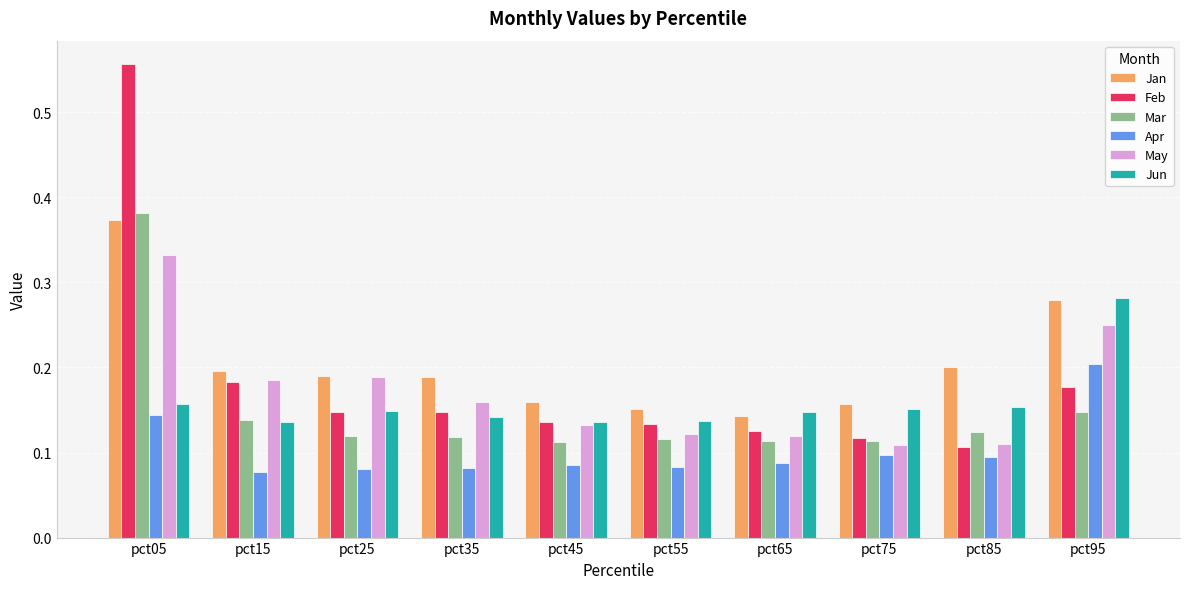

Which category has the highest value in the Apr series?

pct95